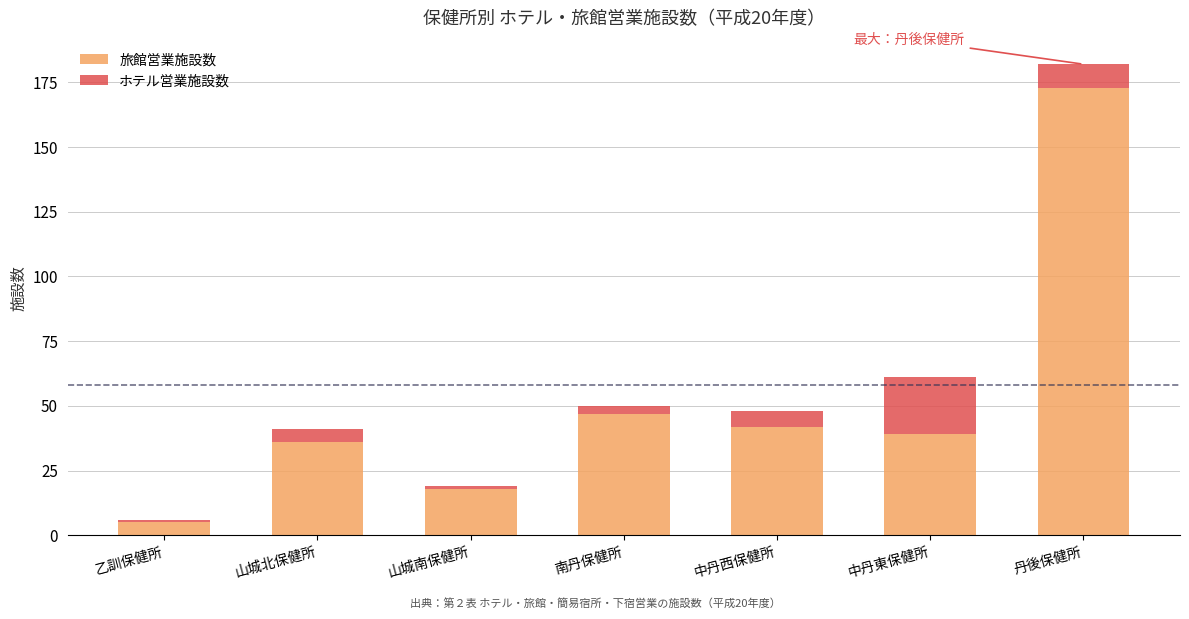

At which category is the sum across all series the highest?

丹後保健所